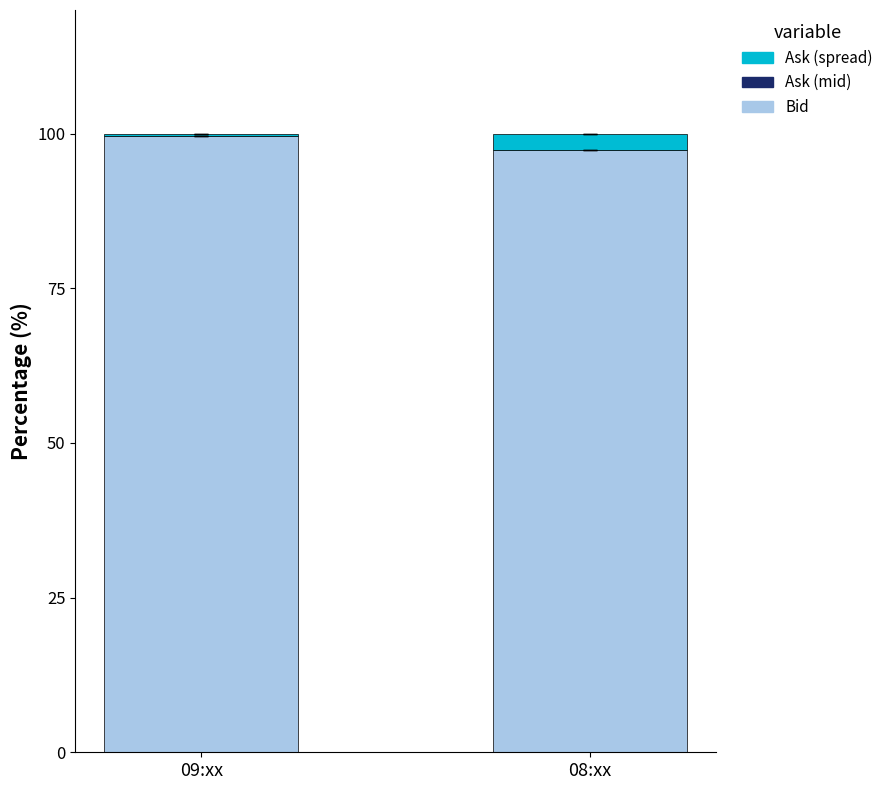

What is the highest value of the Bid series?

99.6